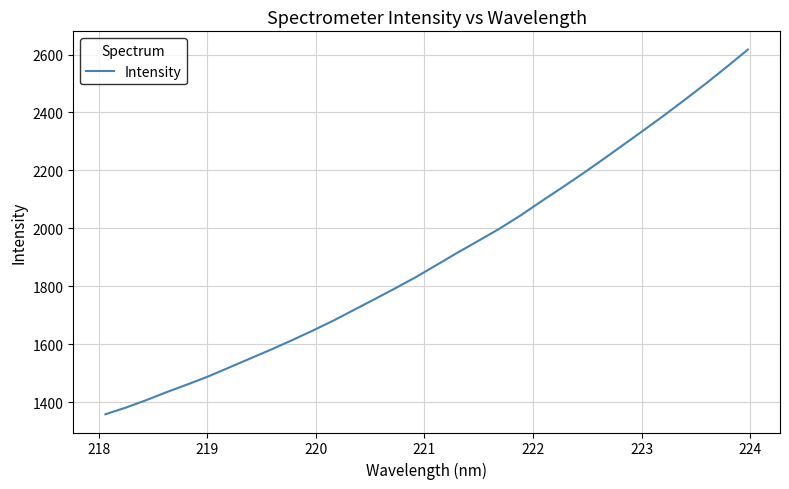

What is the maximum value shown in the chart?

2617.1